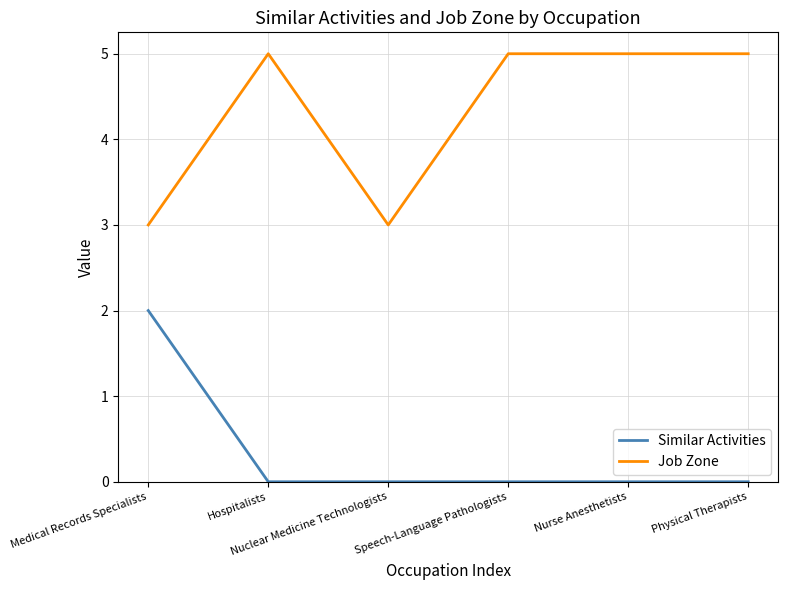

List the series in order of their overall mean, highest first.

Job Zone, Similar Activities